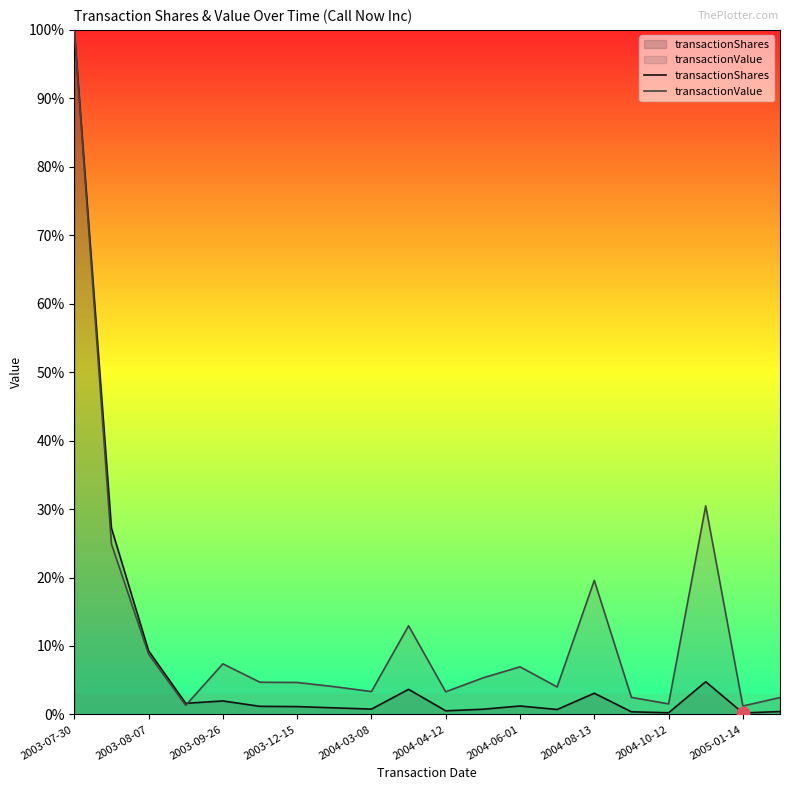

What is the spread (max minus min) of values at 2003-08-07?

0.5